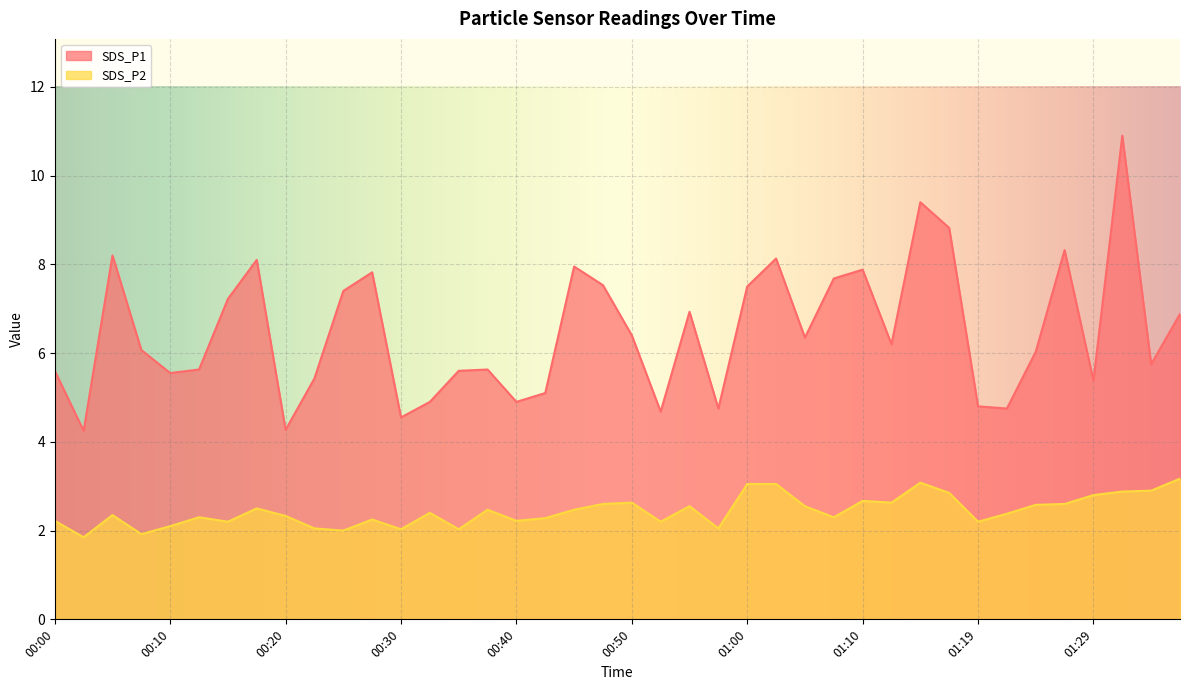

Does the chart display data point markers on the line(s)?

No